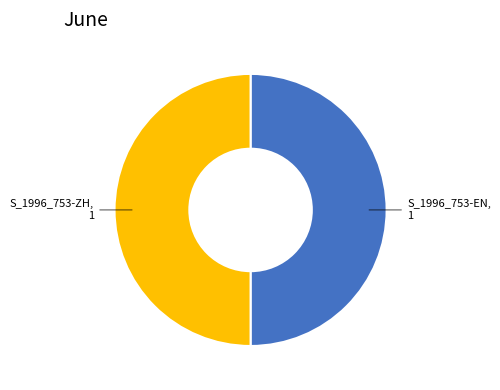

How many slices are in this pie chart?

2